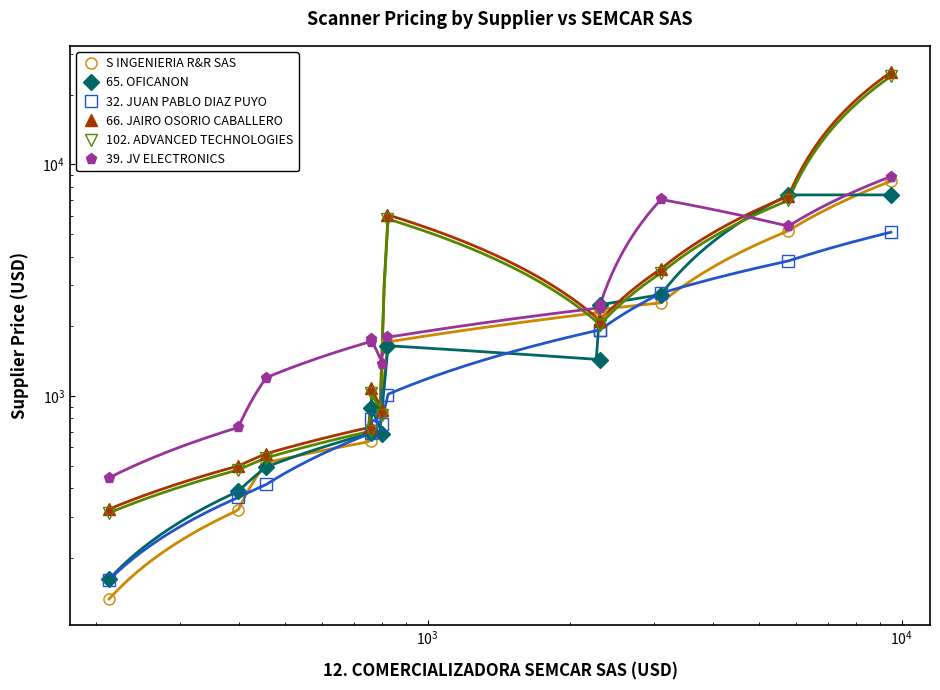

List the series in order of their peak value, highest first.

66. JAIRO OSORIO CABALLERO, 102. ADVANCED TECHNOLOGIES, 39. JV ELECTRONICS, S INGENIERIA R&R SAS, 65. OFICANON, 32. JUAN PABLO DIAZ PUYO